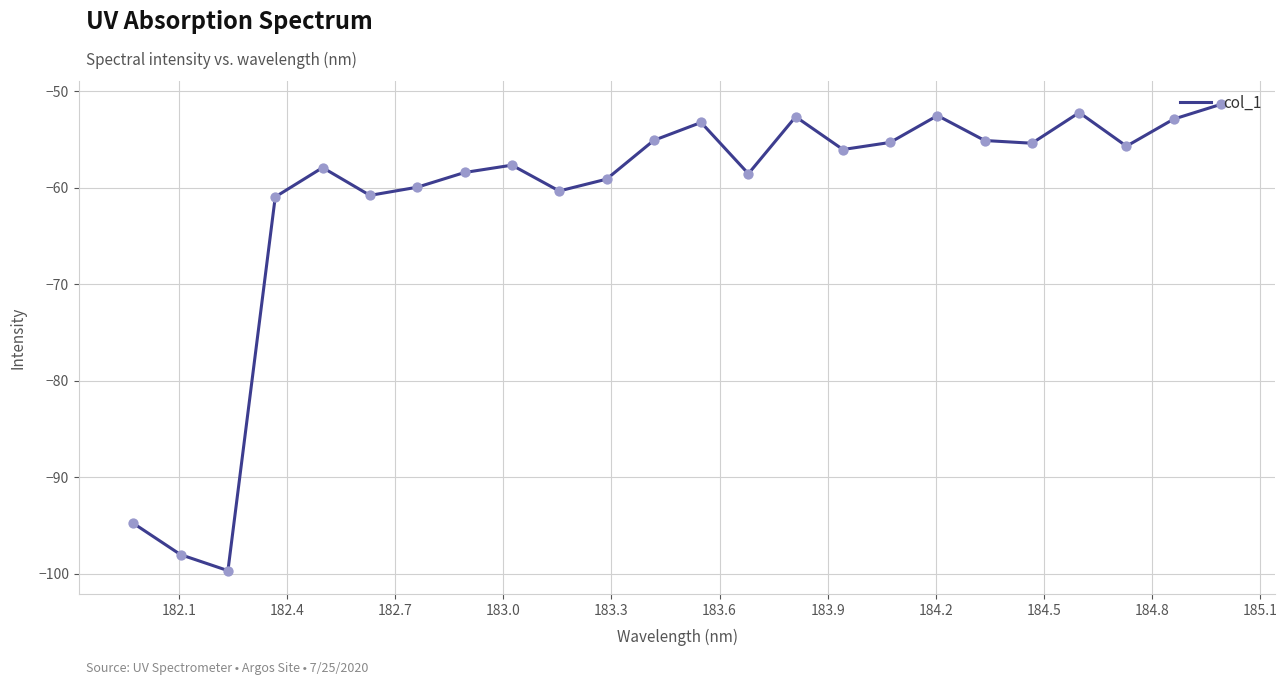

What is the smallest value displayed?

-99.7